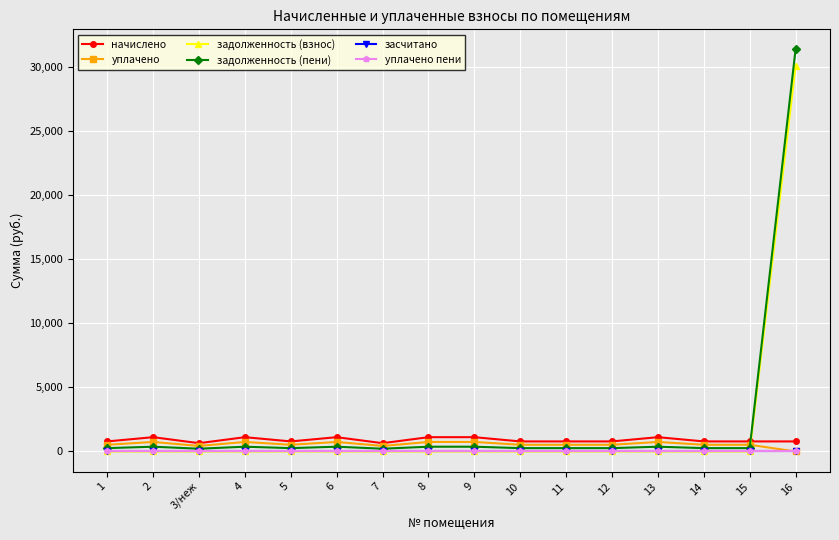

Which series changed the most between 5 and 12?

начислено